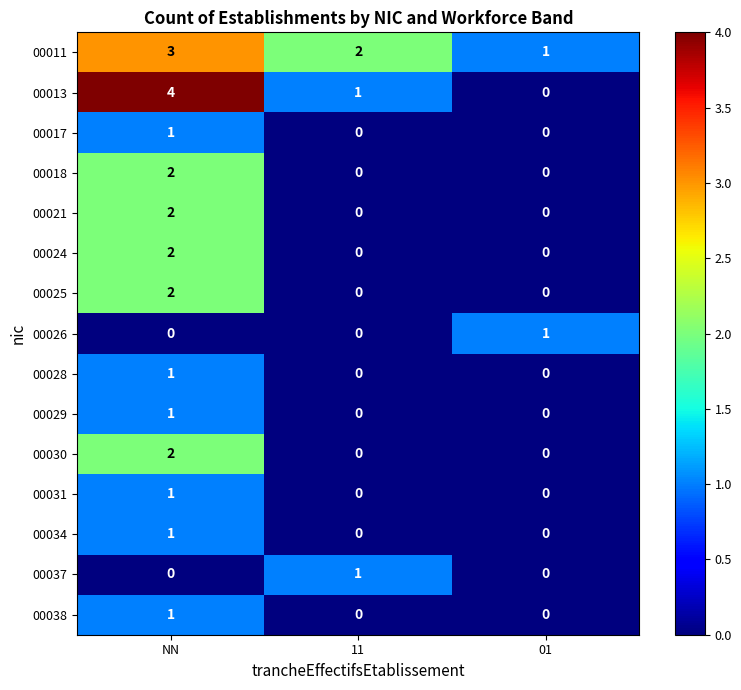

Count the 00021 values in the range 0 to 2.

3